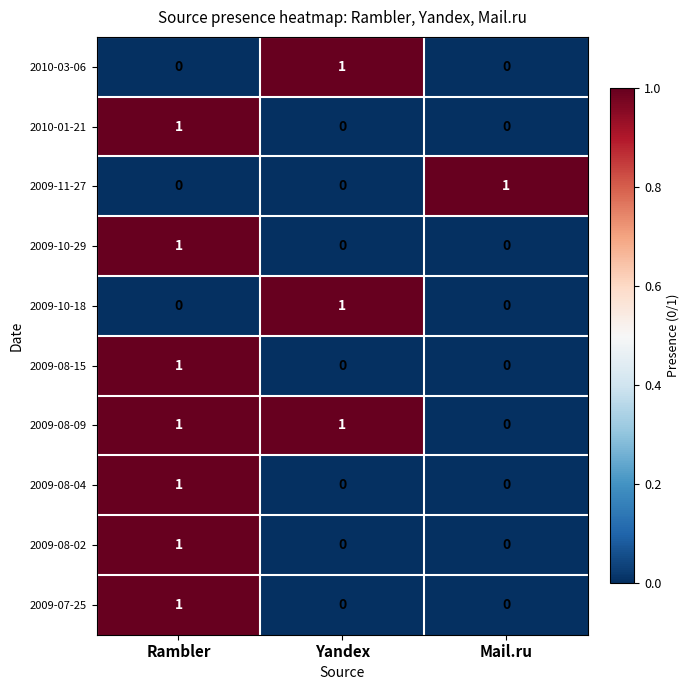

Is it true that 2009-08-15 equals 0 at Yandex?

True